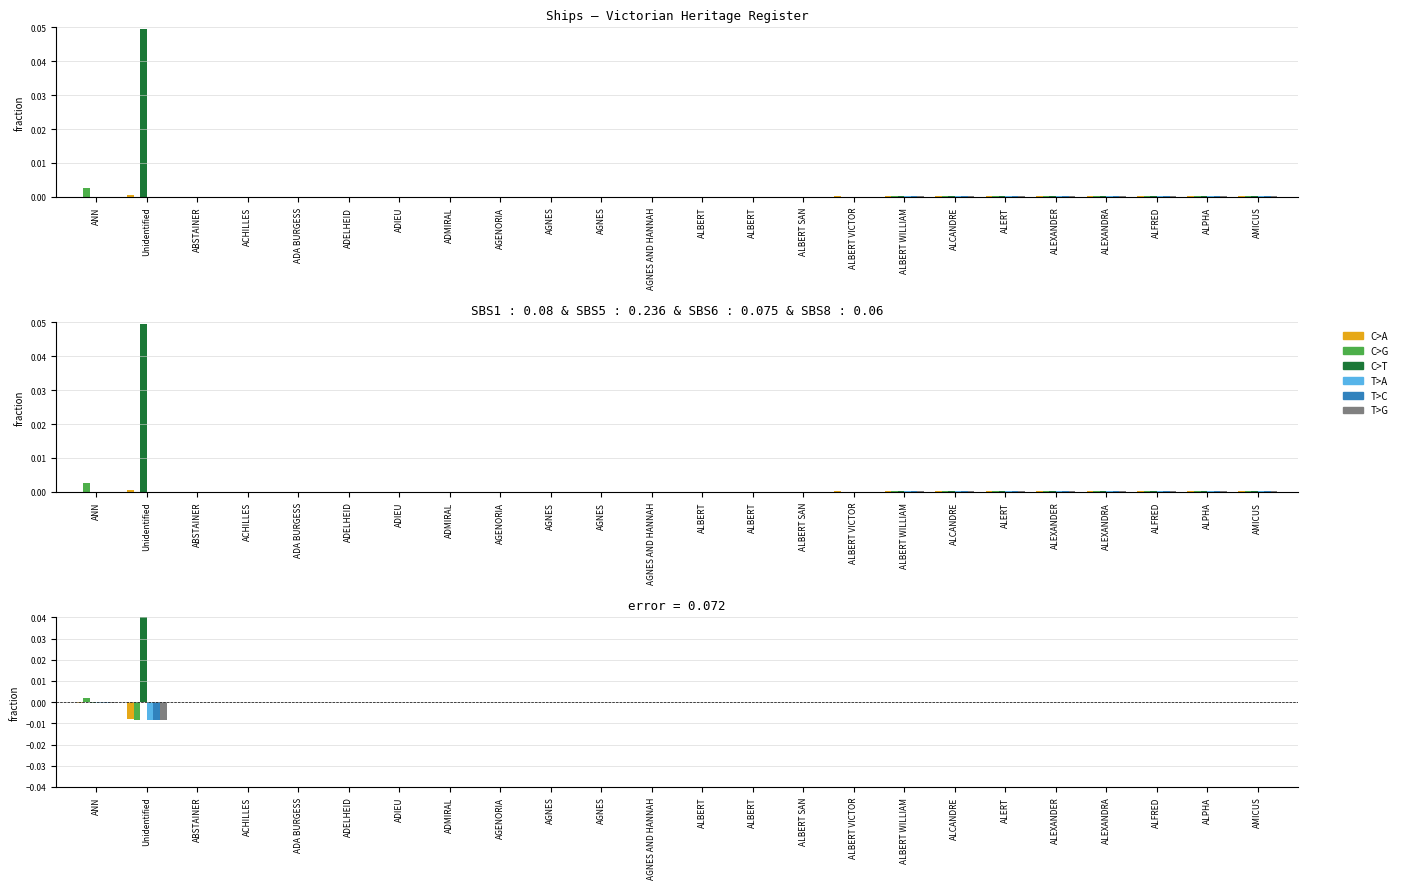

True or false: C>A has a value of 0.0 at ADMIRAL.

False